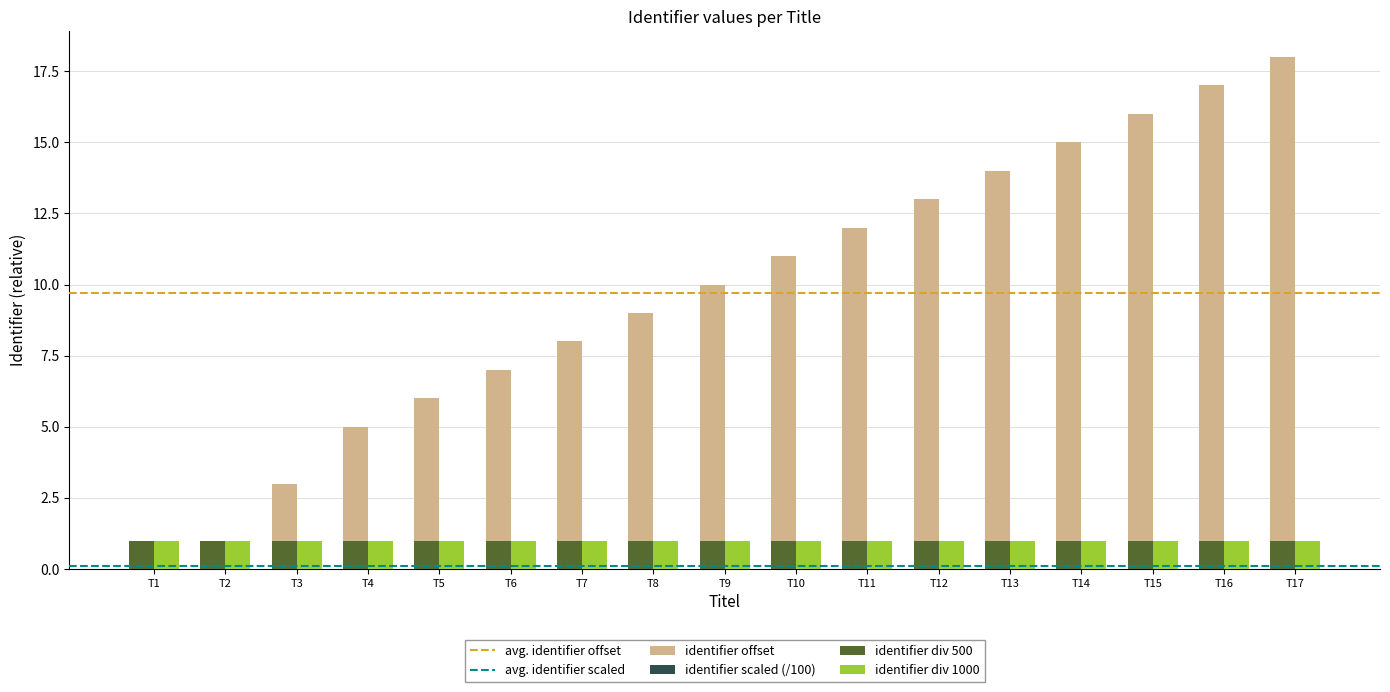

Count the number of data series in this chart.

4